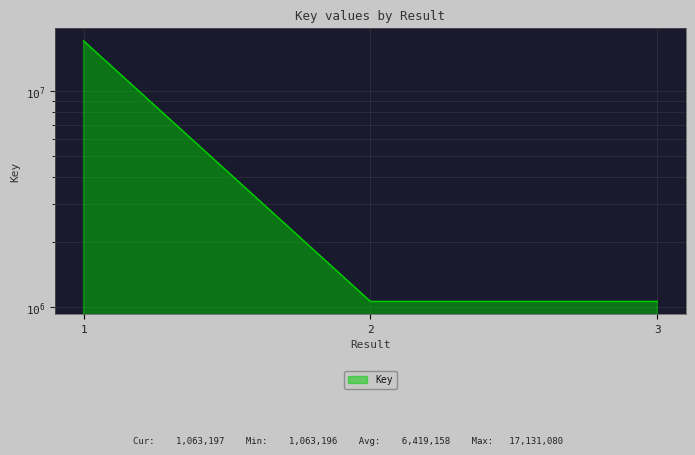

Approximately how many times larger is the value at 2 compared to 1?

0.1